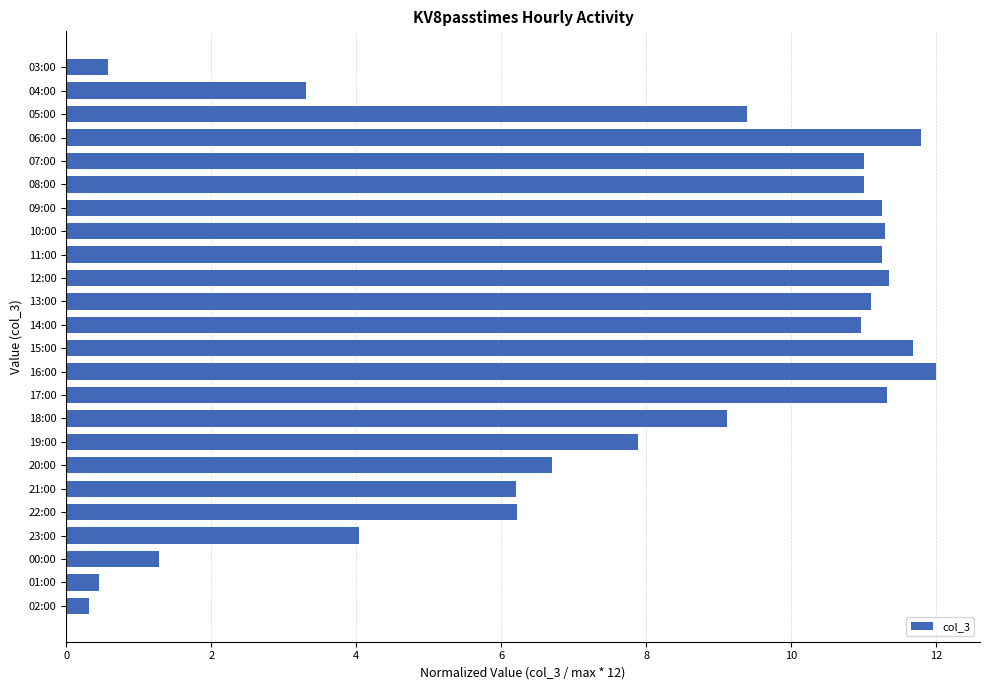

What is the approximate value at 17:00?

11.3